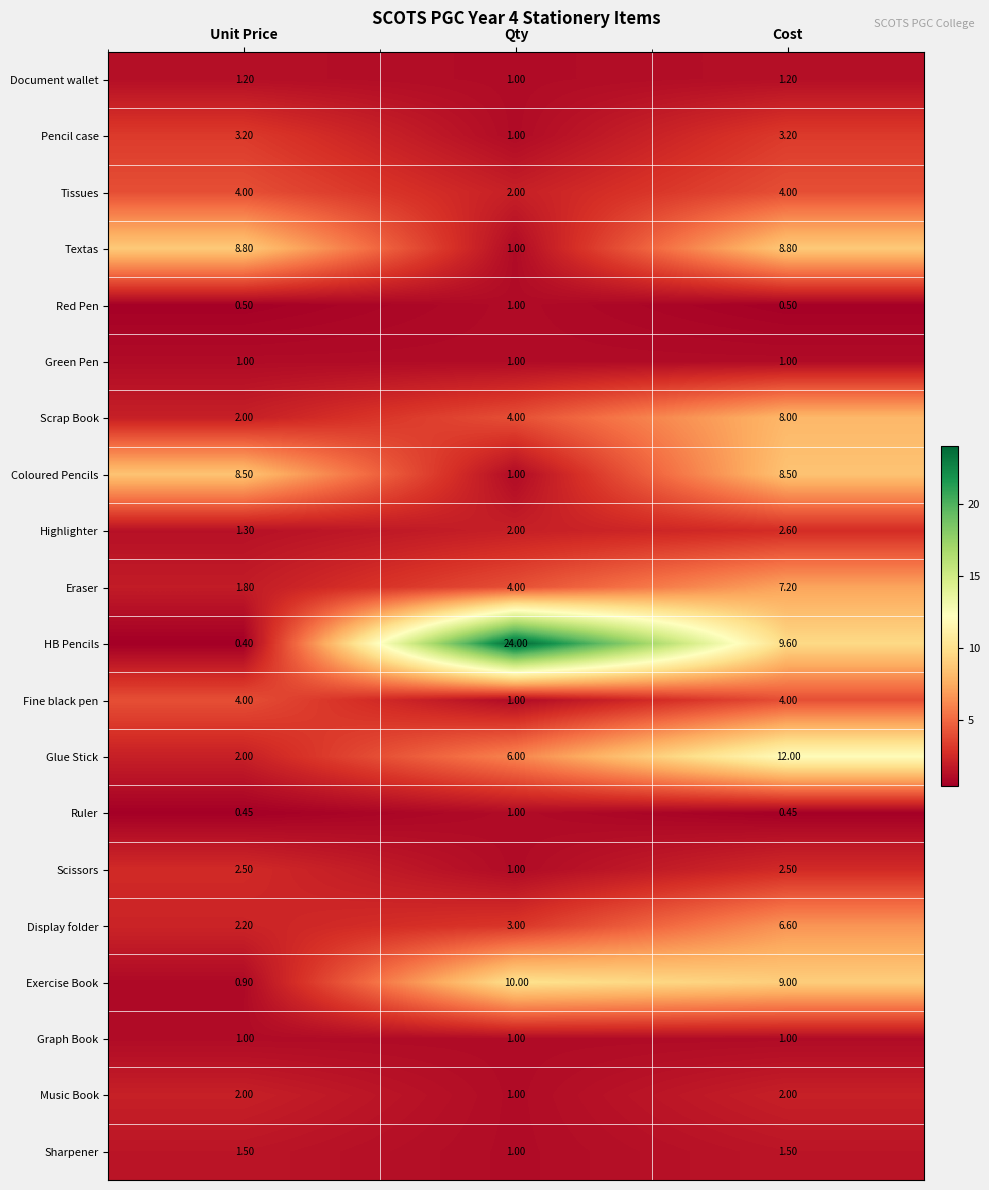

What is the difference between the highest and lowest values at Unit Price?

8.4